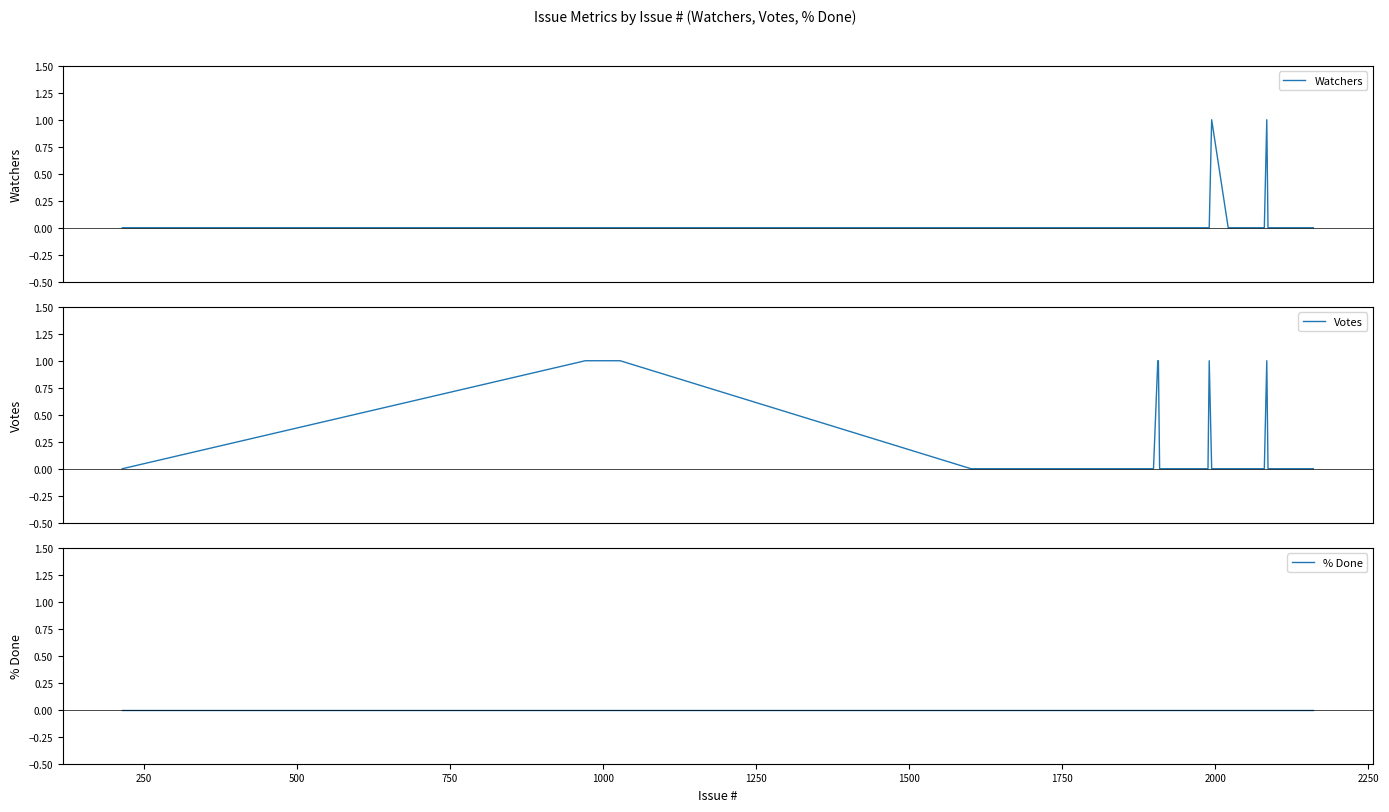

Which series ends up on top after the final intersection of Watchers and Votes?

Watchers